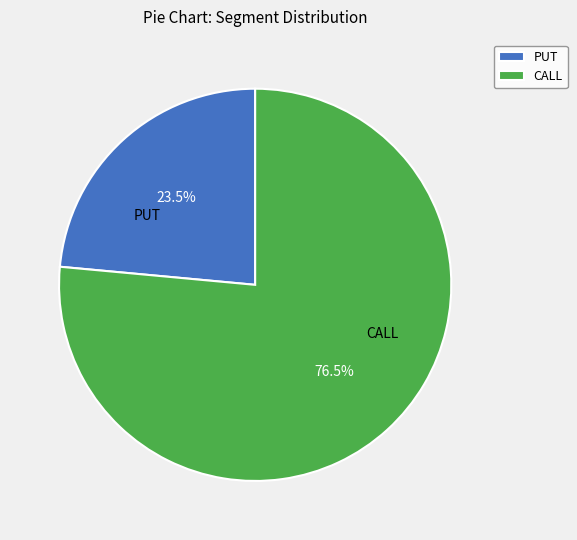

To the nearest percent, what is the difference between the largest and smallest slice percentages?

53%